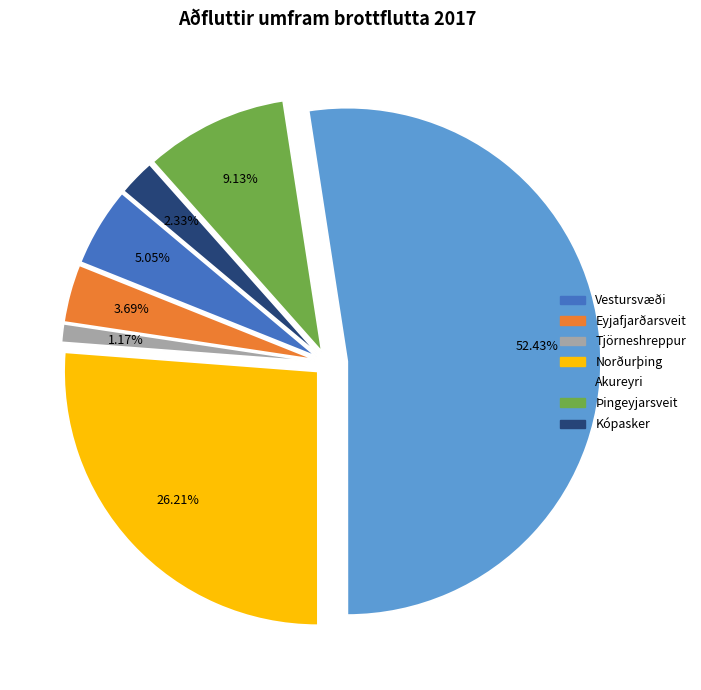

Do Vestursvæði and Kópasker together represent more than half of the pie?

No